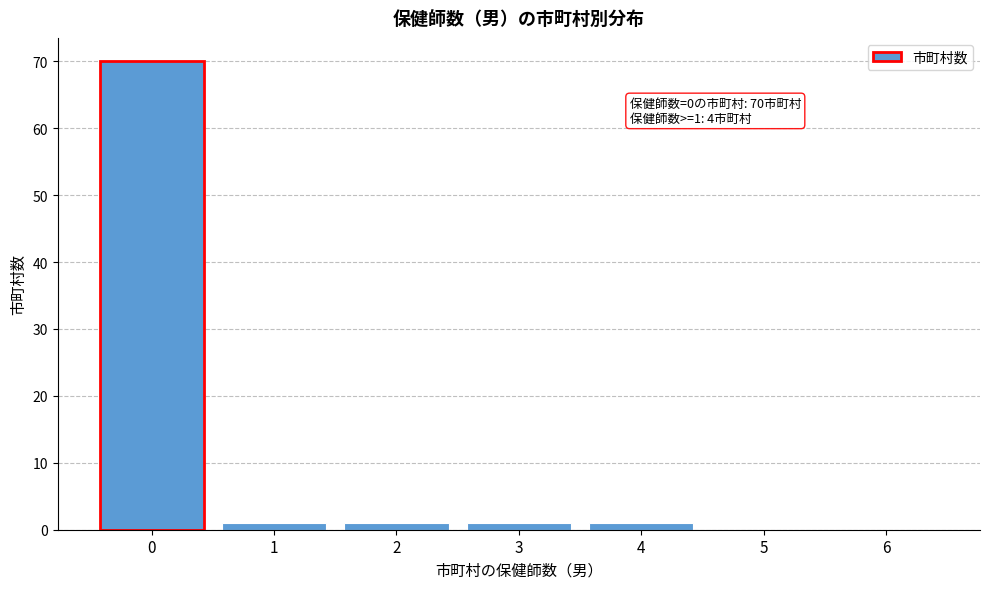

Reading left to right, transcribe all the data shown in this chart.

0=70	1=1	2=1	3=1	4=1	5=0	6=0